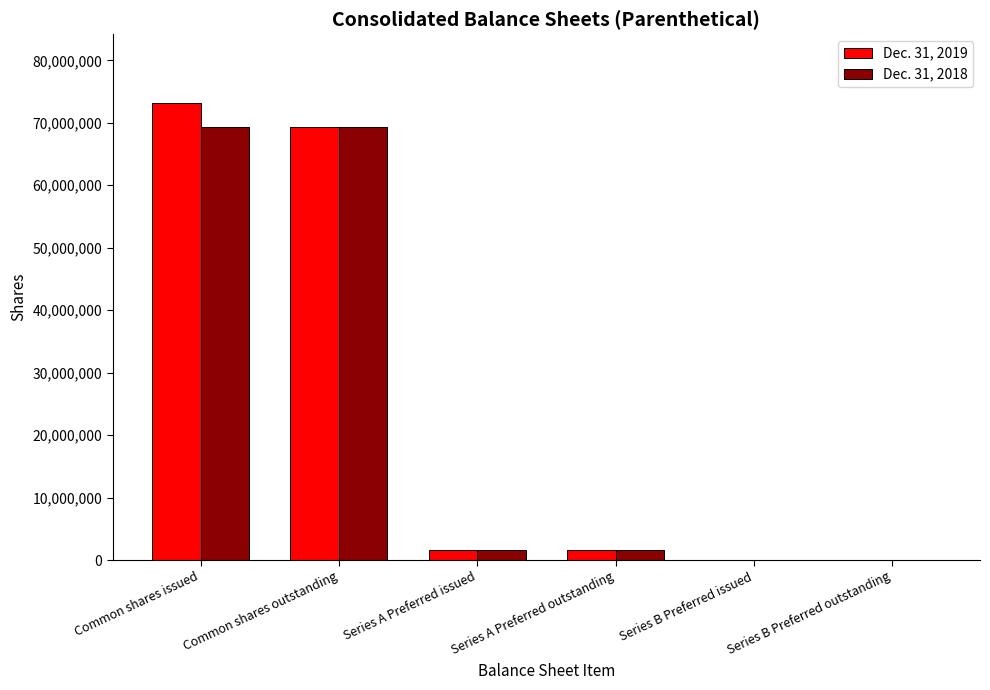

Which label corresponds to the largest value in the chart?

Common shares issued